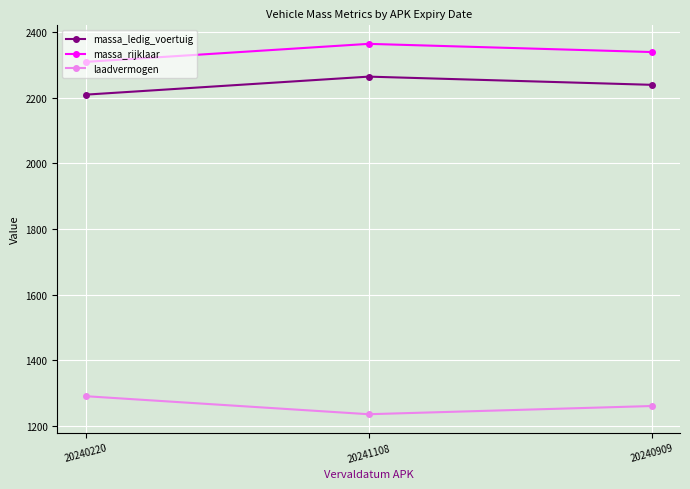

What is the average value of the massa_ledig_voertuig series?

2238